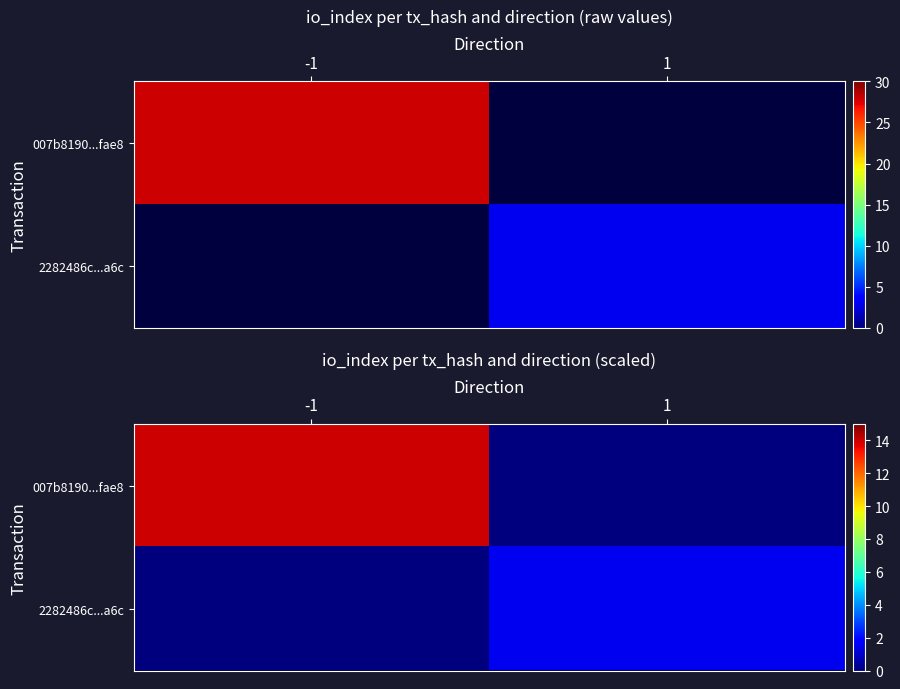

Between 1 and -1, which is larger?

-1